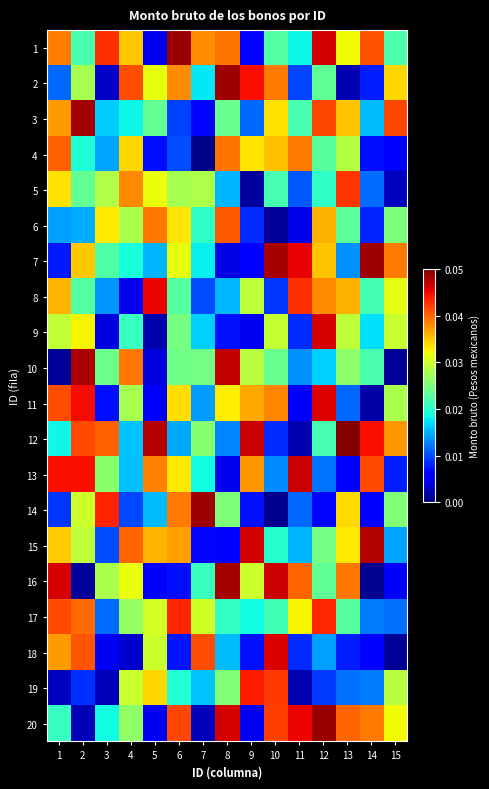

At 7, list the series in order from largest to smallest.

14, 18, 1, 17, 5, 12, 10, 16, 6, 13, 7, 2, 9, 19, 11, 8, 15, 3, 20, 4